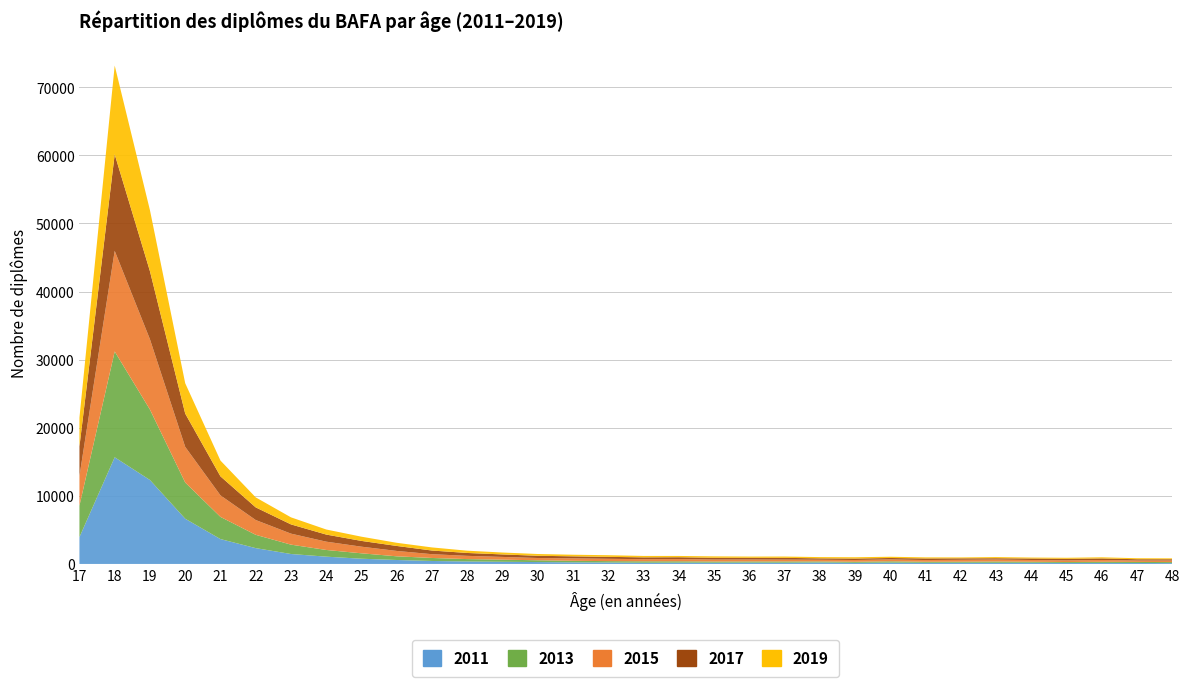

Reading left to right, transcribe all the data shown in this chart.

2011: 3940	15664	12327	6640	3651	2323	1460	1069	766	580	435	363	318	277	233	213	174	190	181	192	182	211	165	191	166	173	166	172	149	152	141	125
2013: 4625	15537	10343	5317	3258	1955	1375	984	796	541	442	349	311	261	227	201	215	200	175	174	183	157	154	194	154	155	190	146	132	161	154	147
2015: 4348	14777	10322	5235	3162	2171	1616	1219	972	788	556	477	401	334	361	341	312	327	289	283	270	248	258	276	251	283	288	261	238	267	208	228
2017: 4346	14175	9995	4892	2791	1857	1356	1043	848	733	536	423	368	328	297	287	265	268	260	255	260	207	218	215	236	213	198	219	235	230	190	193
2019: 4222	13043	8959	4457	2319	1471	1037	744	620	464	457	335	279	260	235	241	209	189	209	179	193	183	188	181	157	132	167	140	151	164	148	129